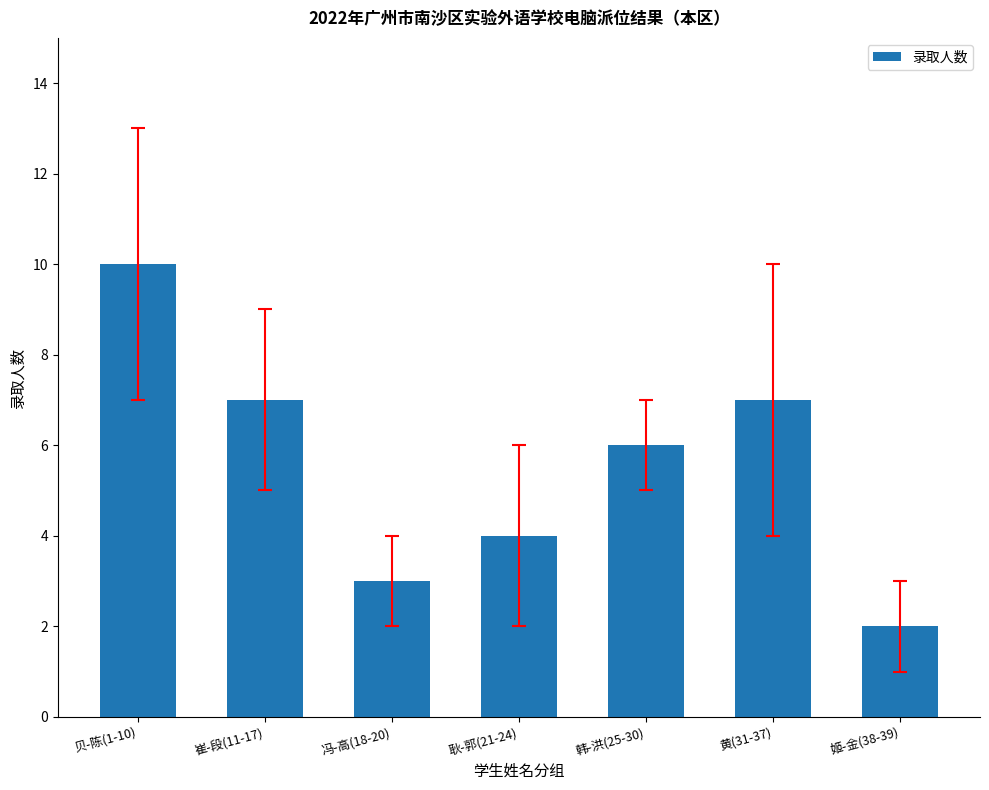

What is the value of the 2nd bar from the left?

7